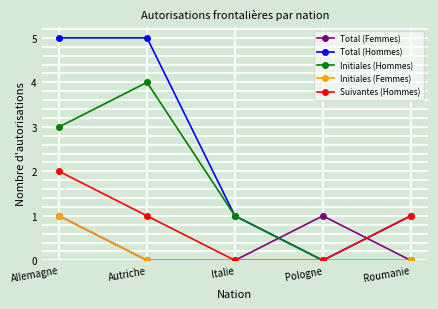

What is the maximum value for Total (Femmes)?

1